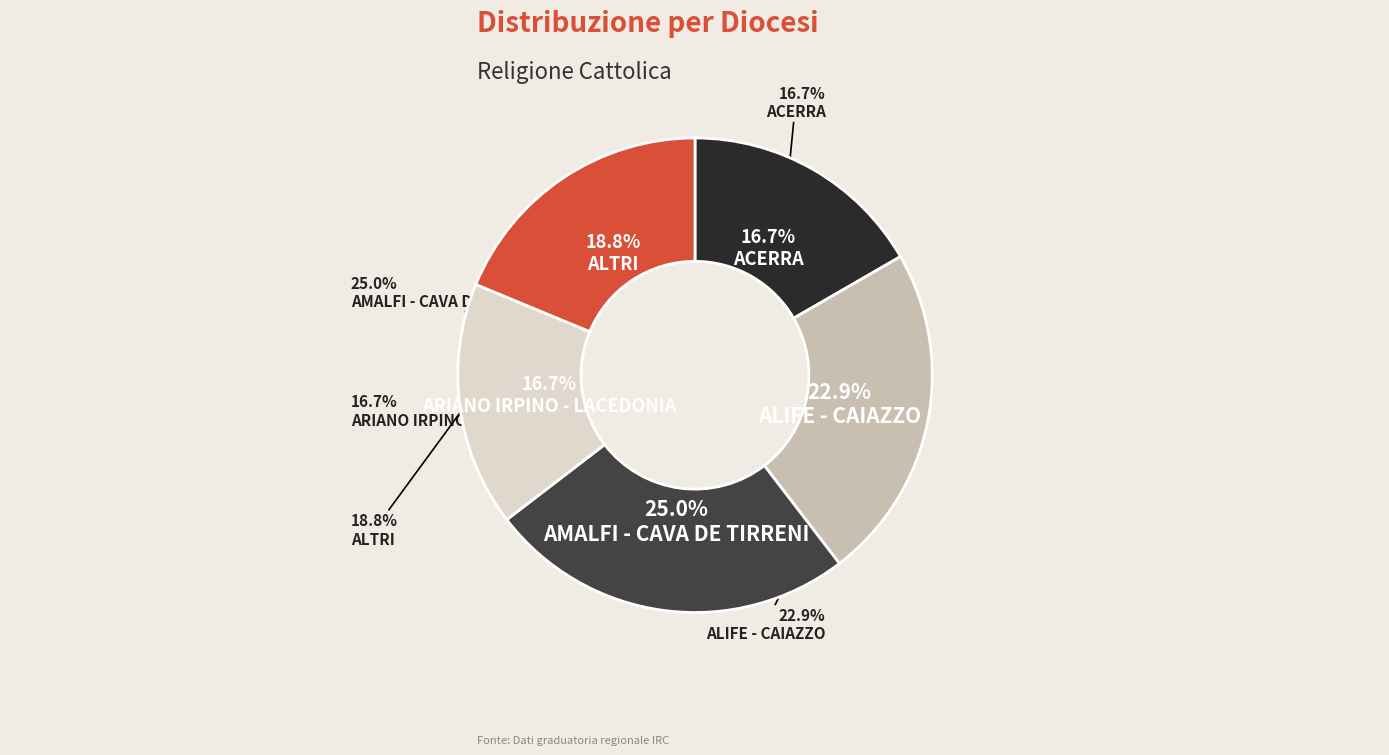

Does AMALFI - CAVA DE TIRRENI account for over 50% of the chart?

No